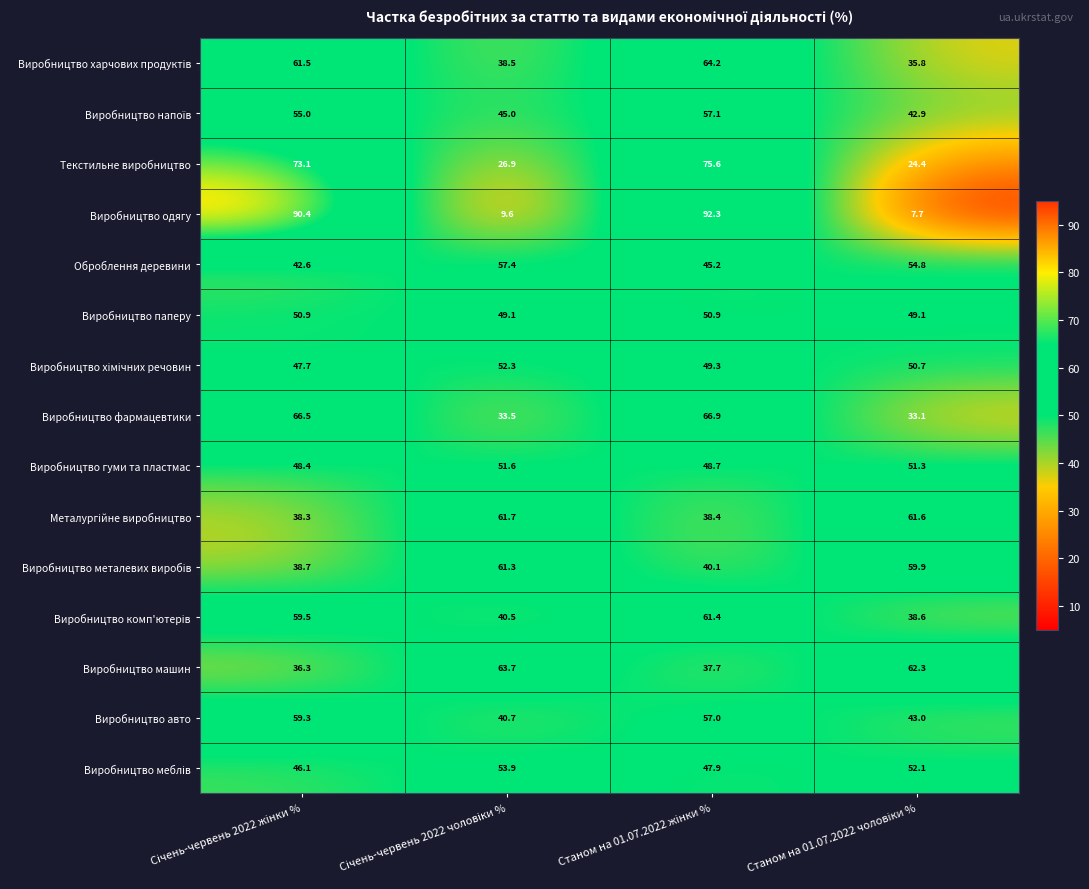

What is the difference between the maximum and minimum values in the Виробництво фармацевтики series?

33.8